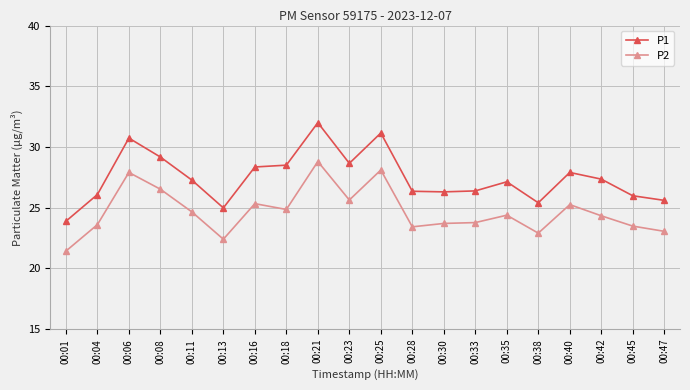

What is the value of the P1 point at the 3rd from the left?

30.7